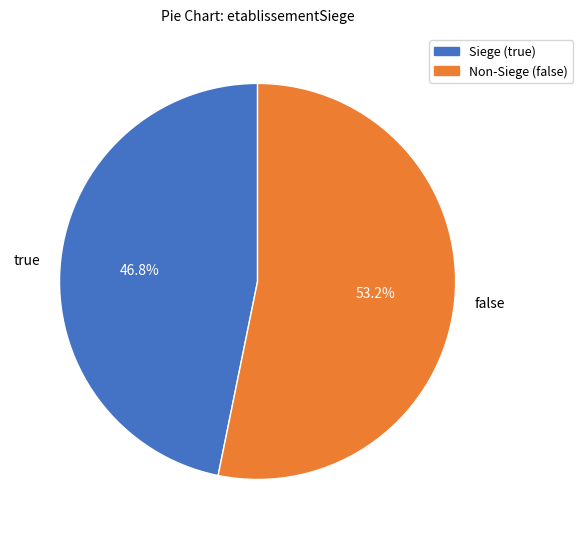

Which slice is the smallest?

Siege (true)